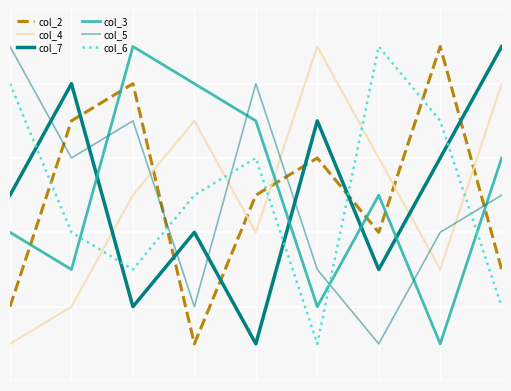

Does the chart display data point markers on the line(s)?

No